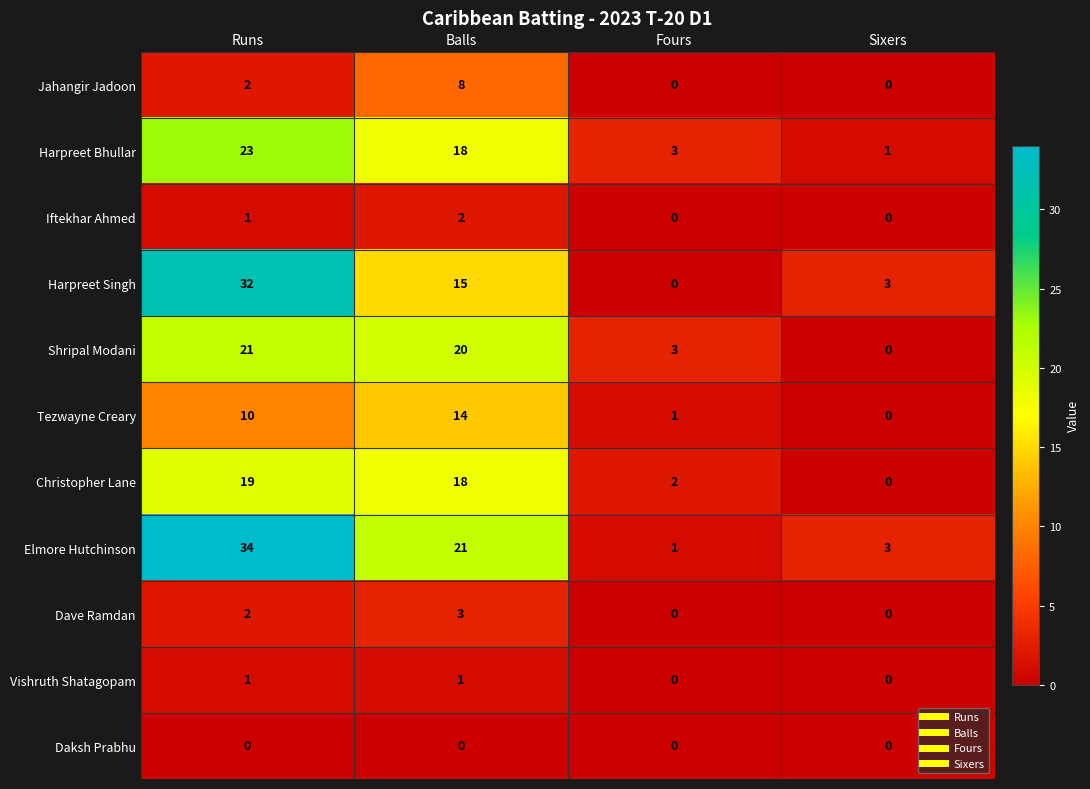

What is the difference between the maximum and minimum values in the Shripal Modani series?

21